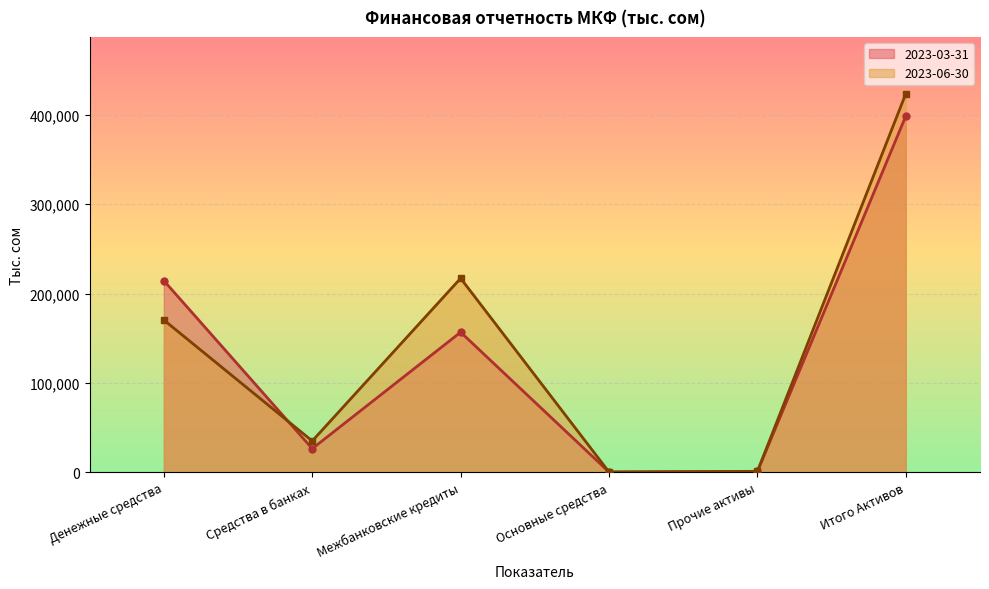

At which category does 2023-06-30 reach its first local peak?

Межбанковские кредиты